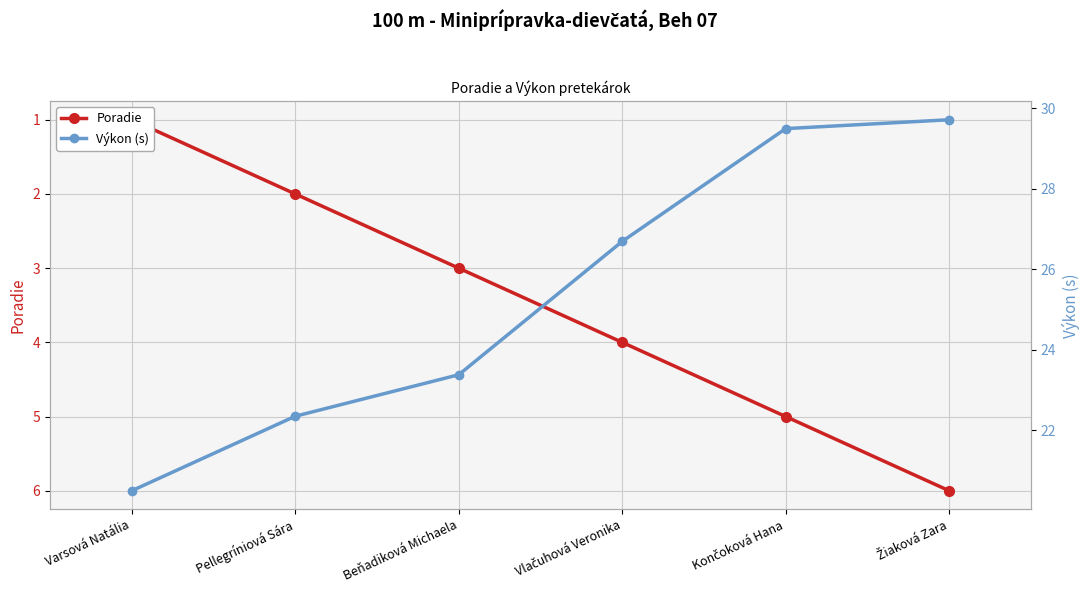

Read the Poradie value at Žiaková Zara.

6.0